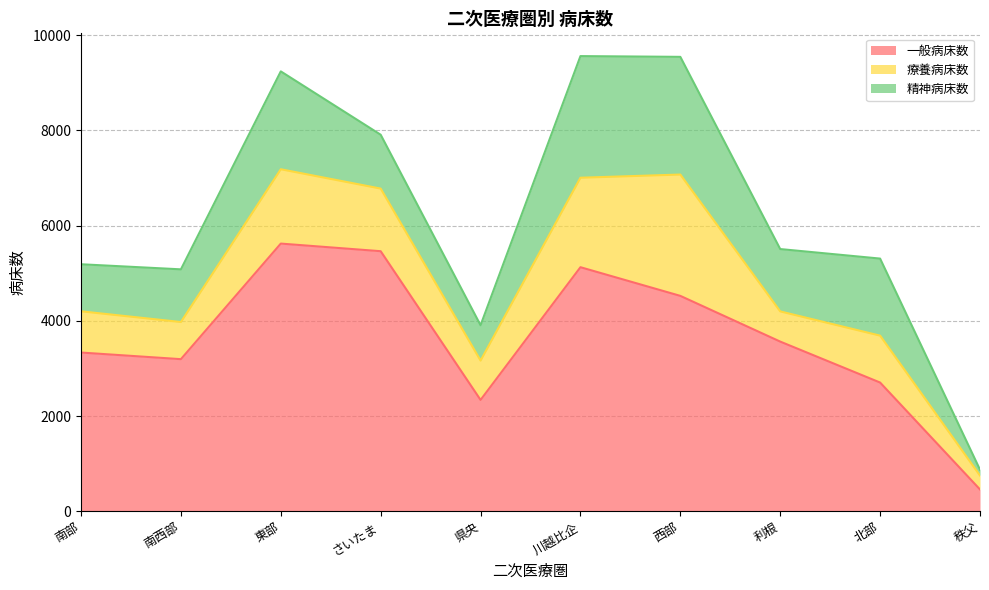

Which series has the largest total across all categories?

一般病床数